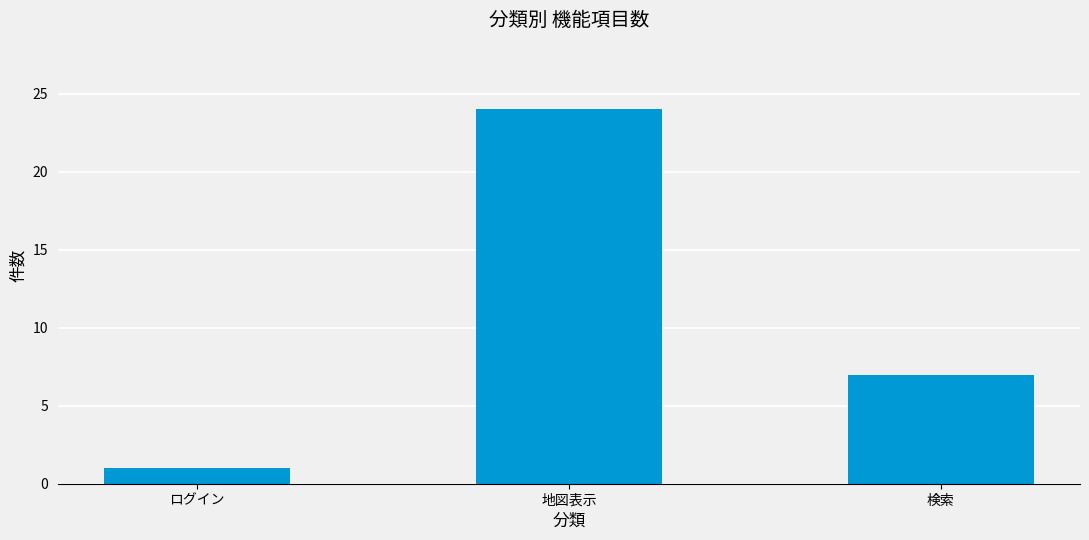

What is the sum of the values at ログイン and 地図表示?

25